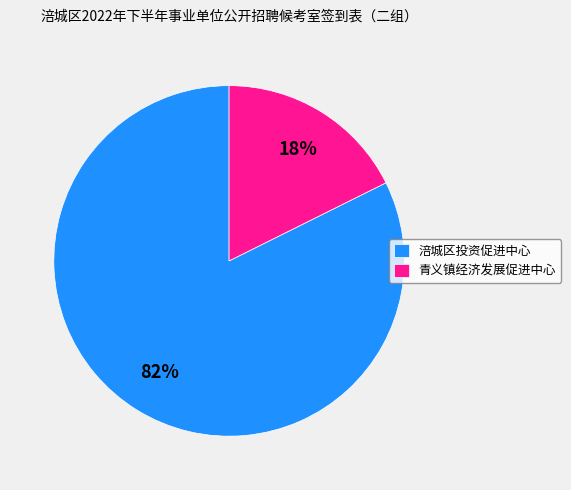

To the nearest percent, what is the combined percentage of 涪城区投资促进中心 and 青义镇经济发展促进中心?

100%